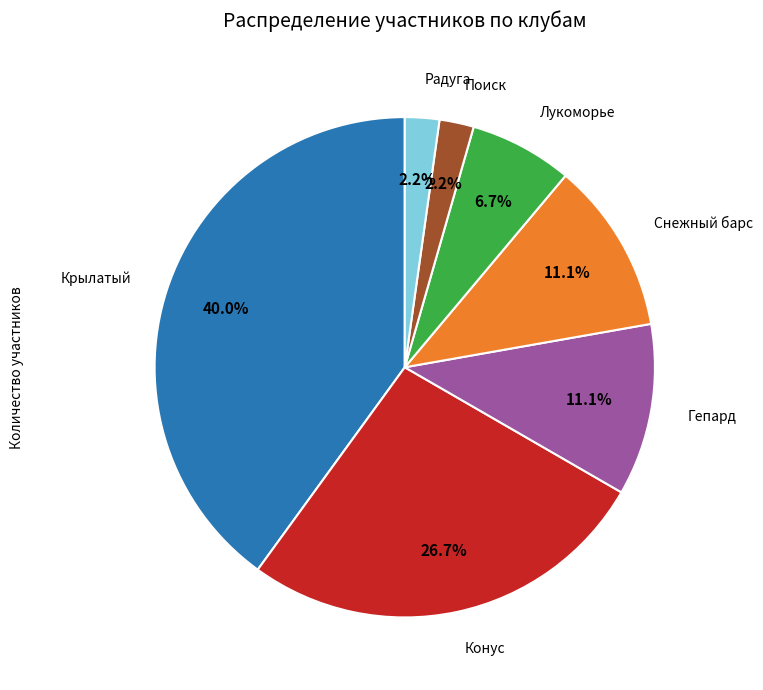

Is there any slice that represents more than half of the pie?

No